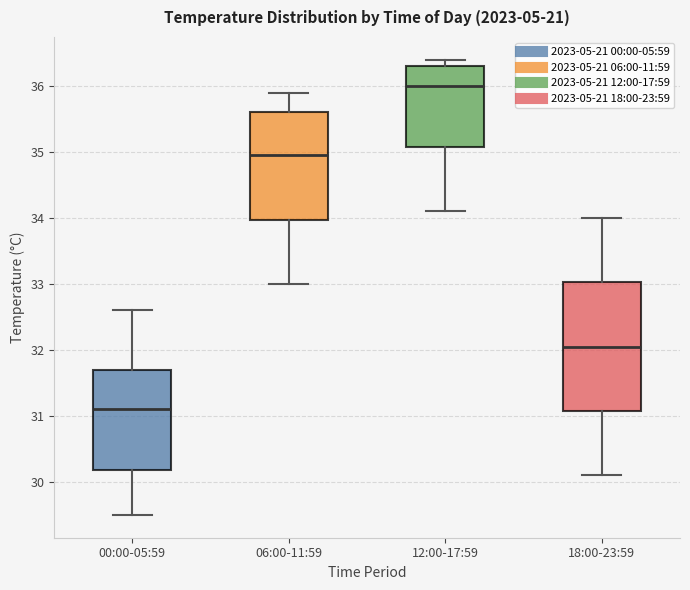

Which box has the highest median line?

12:00-17:59